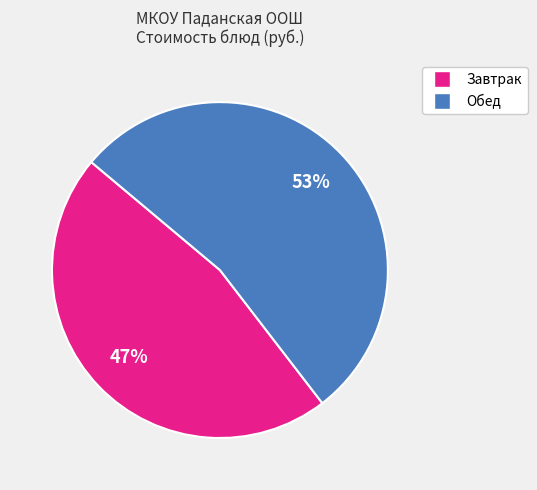

Is there any slice that represents more than half of the pie?

Yes